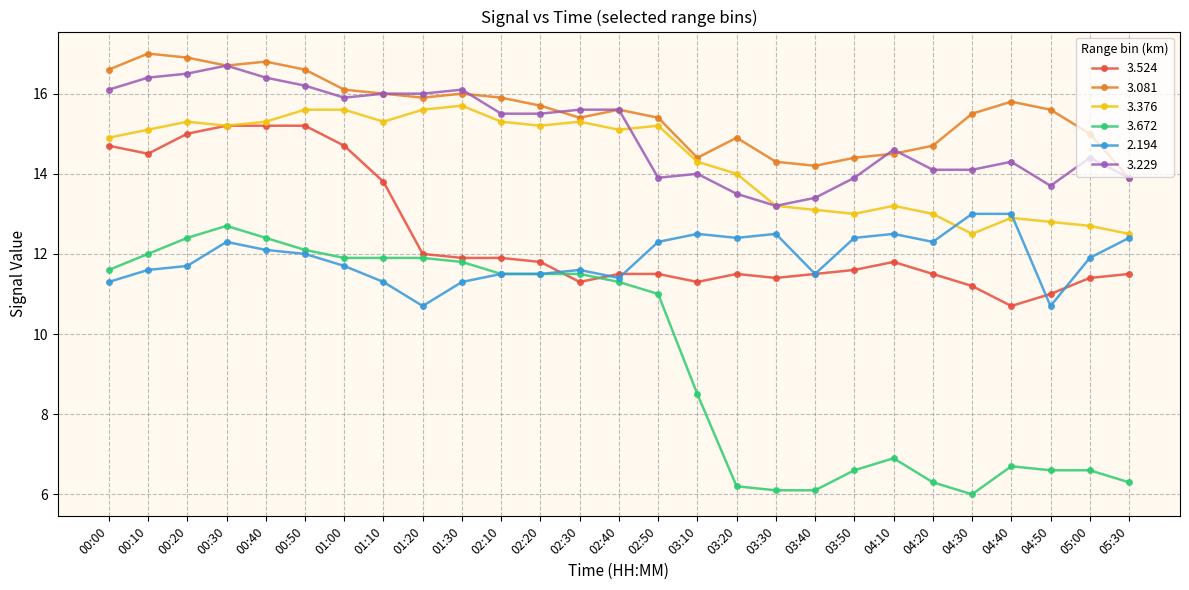

True or false: 3.081 has more than 1 interior local peaks.

True